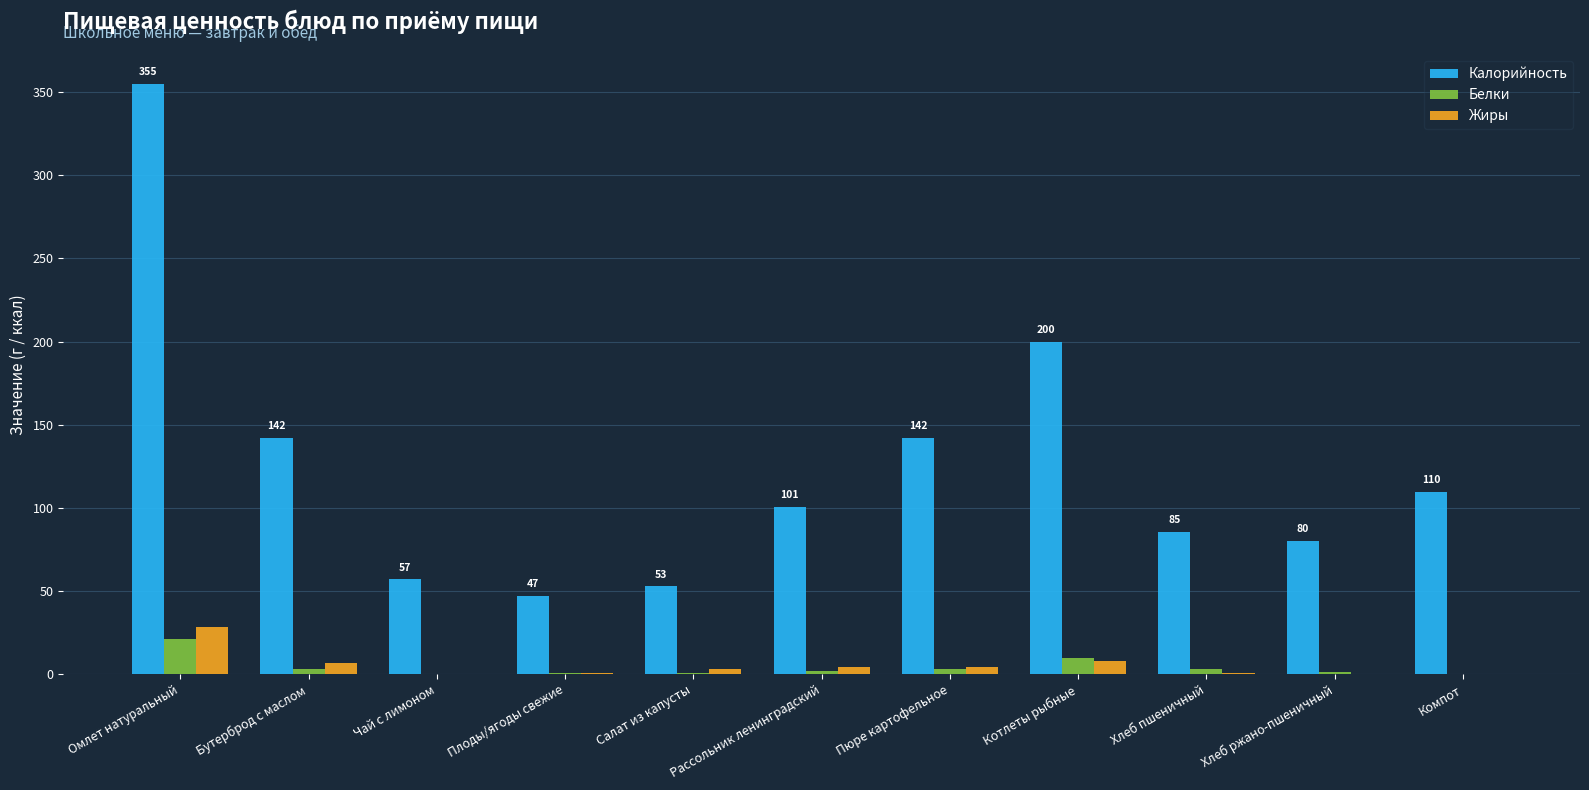

True or false: Белки has a value of 21.0 at Омлет натуральный.

True